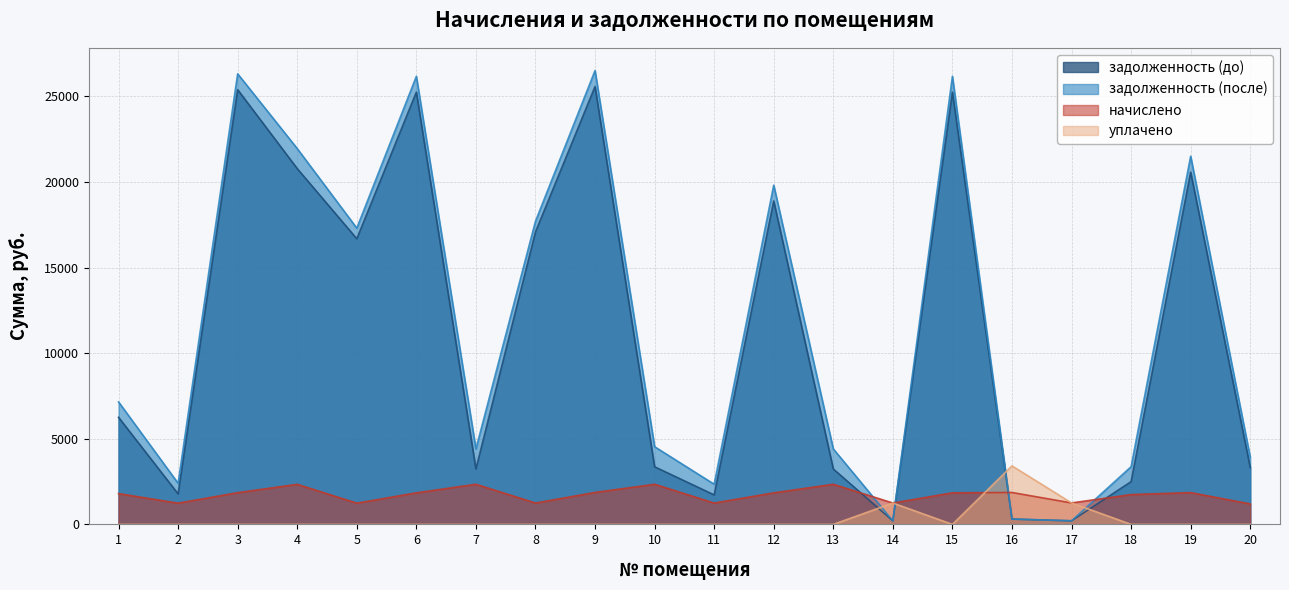

At which category is the sum across all series the highest?

9